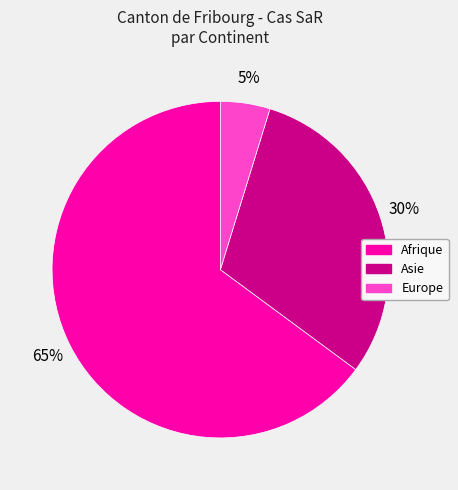

Is there any slice that represents more than half of the pie?

Yes